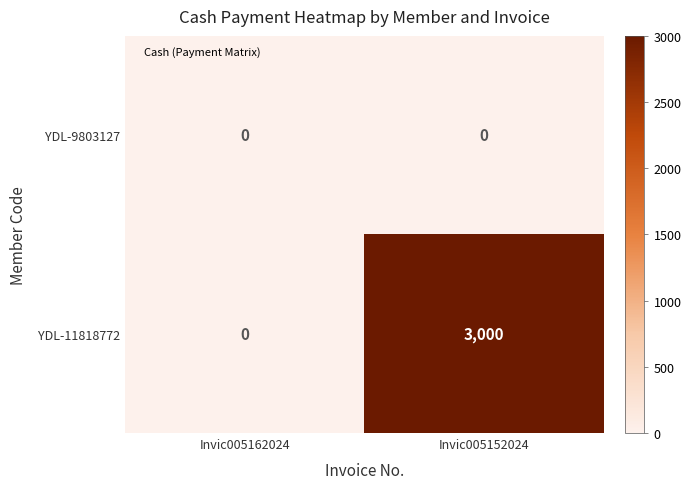

The value of YDL-11818772 at Invic005152024 is 3000. True or false?

True